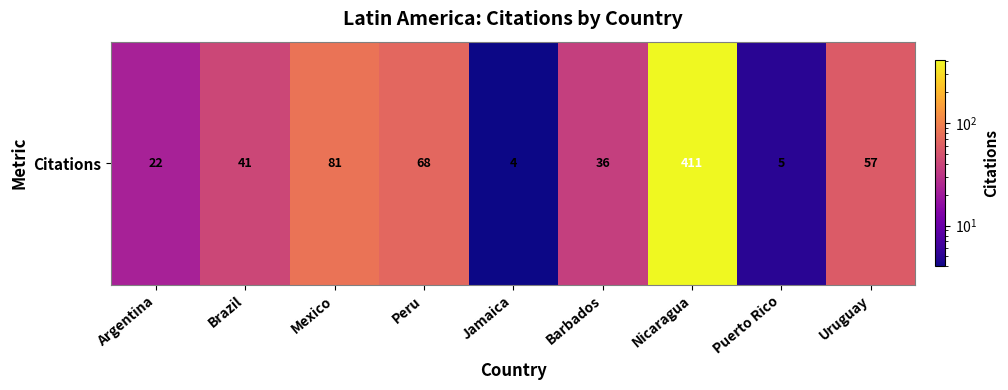

Between Uruguay and Peru, which is larger?

Peru